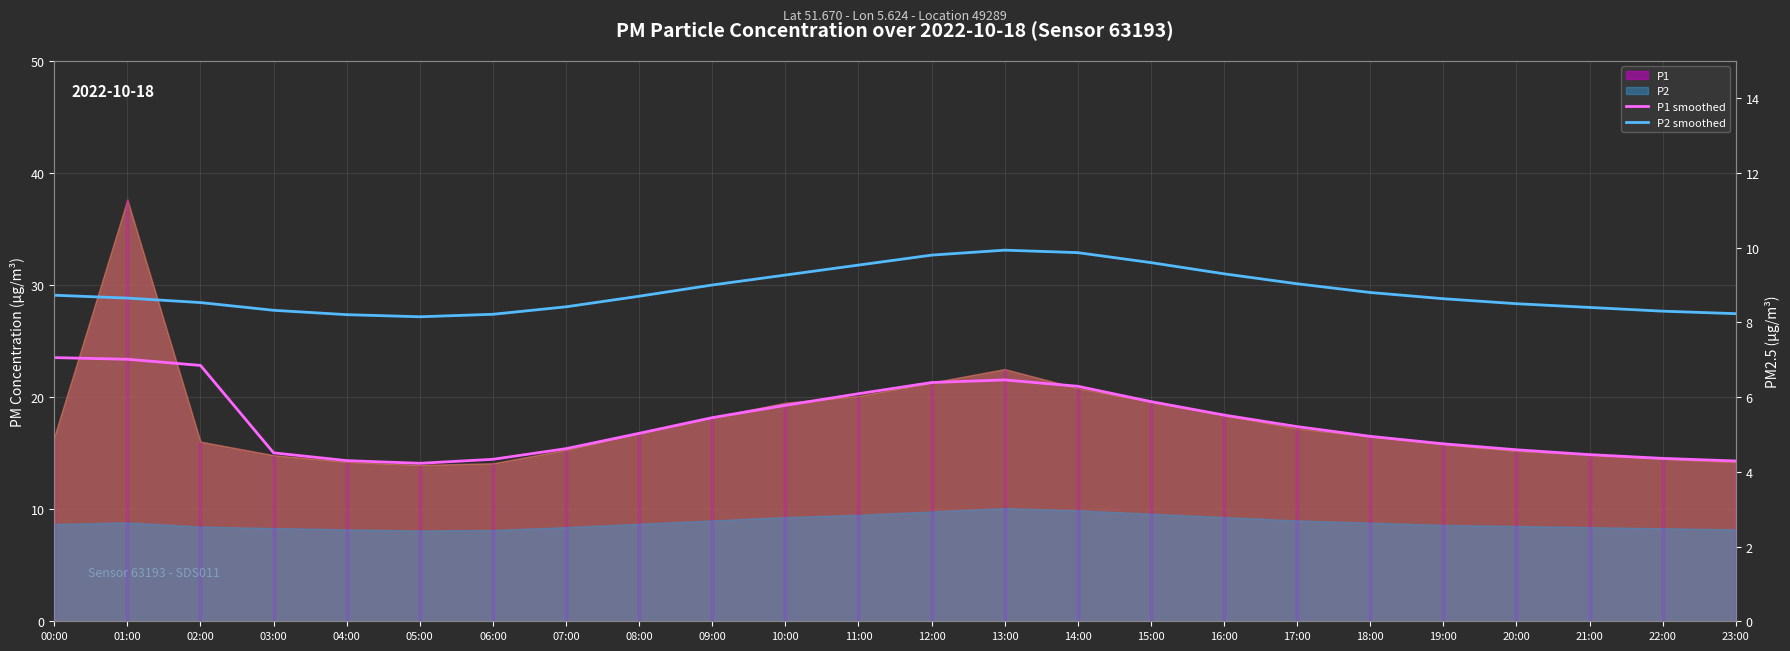

Is it true that P1 smoothed equals 33.8 at 02:00?

False